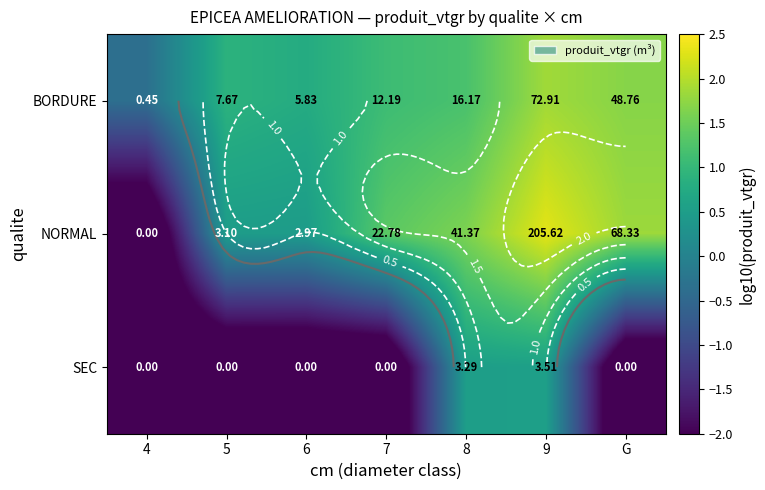

How many SEC values are between -3 and 0?

5